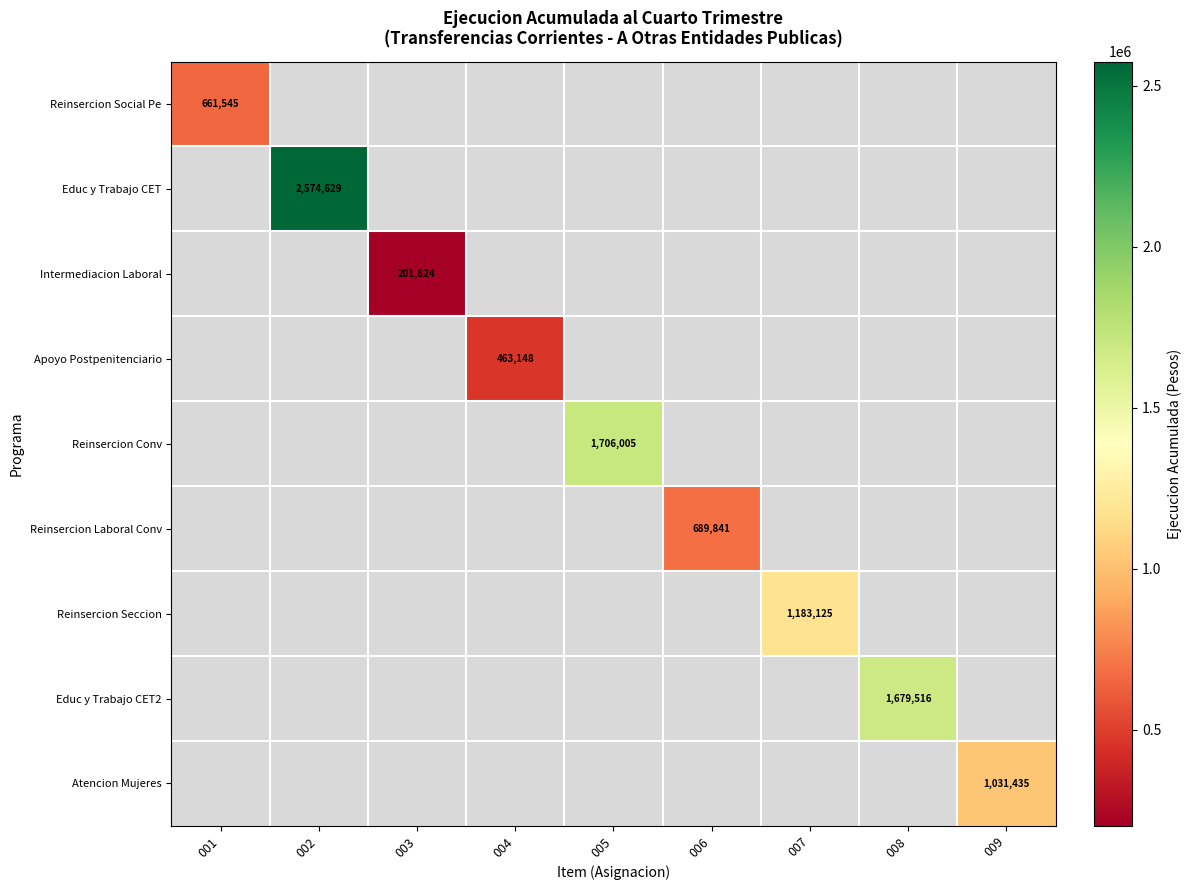

How many values in Educ y Trabajo CET2 are above zero?

1